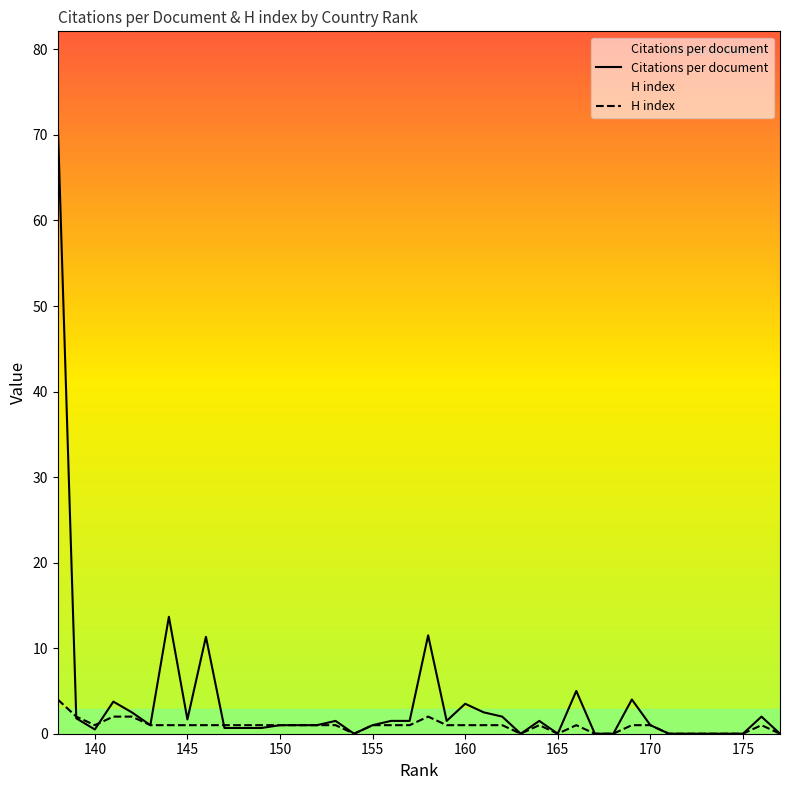

Which series has the largest range (max minus min)?

Citations per document